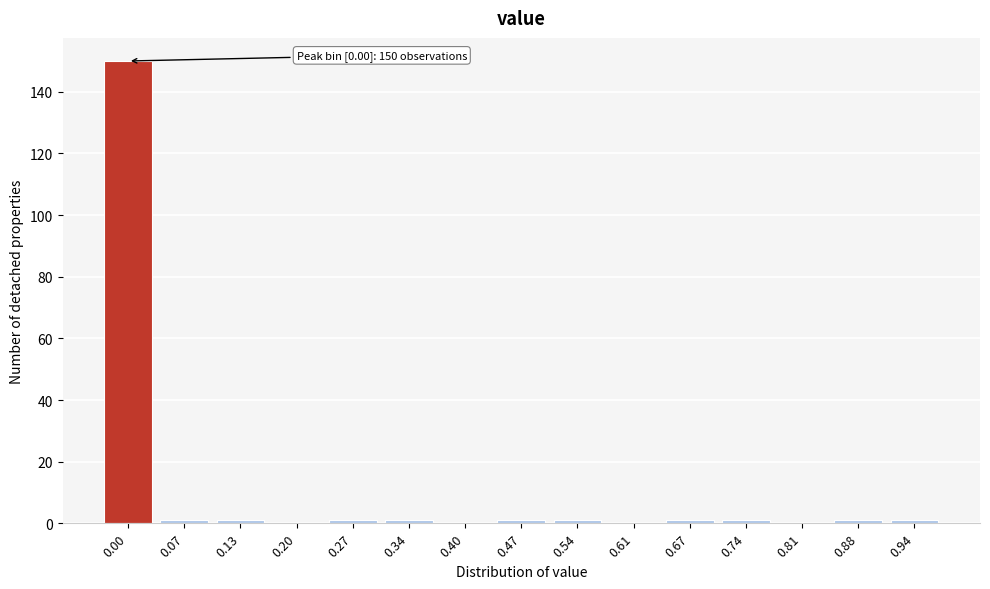

Reading right to left, what are all the values shown in this chart?

0.94=1	0.88=1	0.81=0	0.74=1	0.67=1	0.61=0	0.54=1	0.47=1	0.40=0	0.34=1	0.27=1	0.20=0	0.13=1	0.07=1	0.00=150